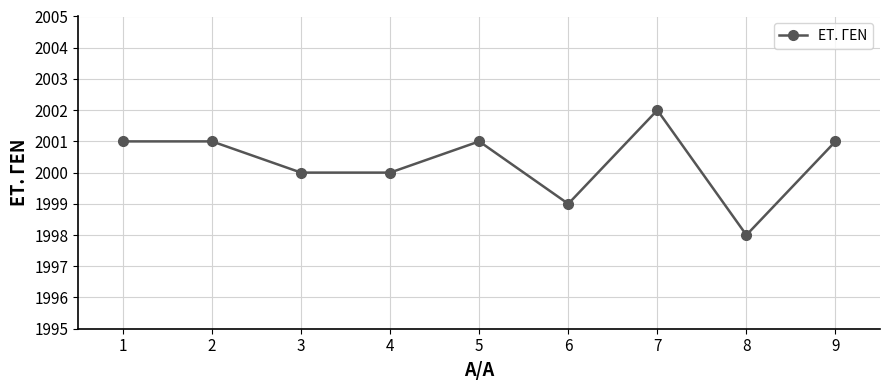

Read the value at 9.

2001